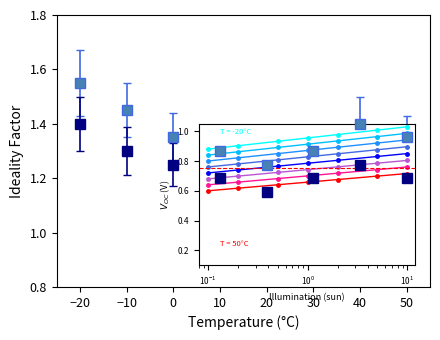

At which category is the sum across all series the highest?

−20